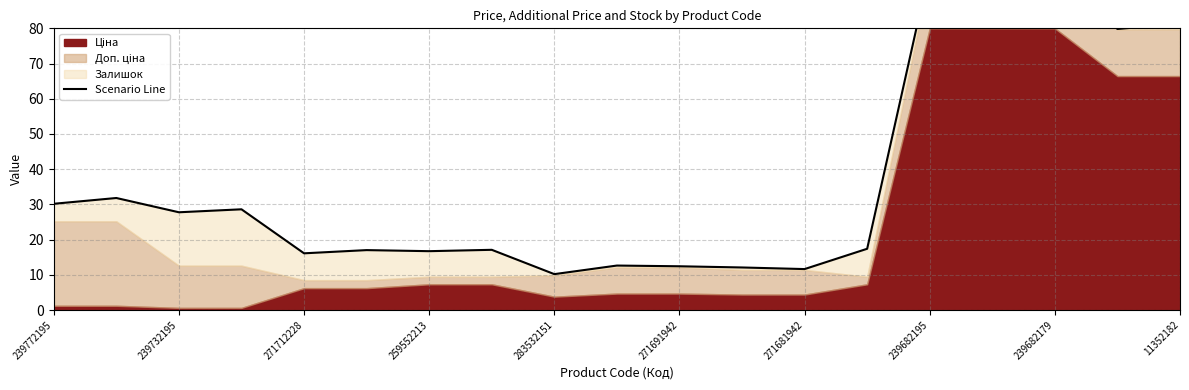

Reading left to right, what are all the values shown in this chart?

30.2	31.8	27.8	28.6	16.1	17.0	16.7	17.1	10.2	12.6	12.4	12.1	11.6	17.4	96.9	96.0	96.4	79.8	81.3